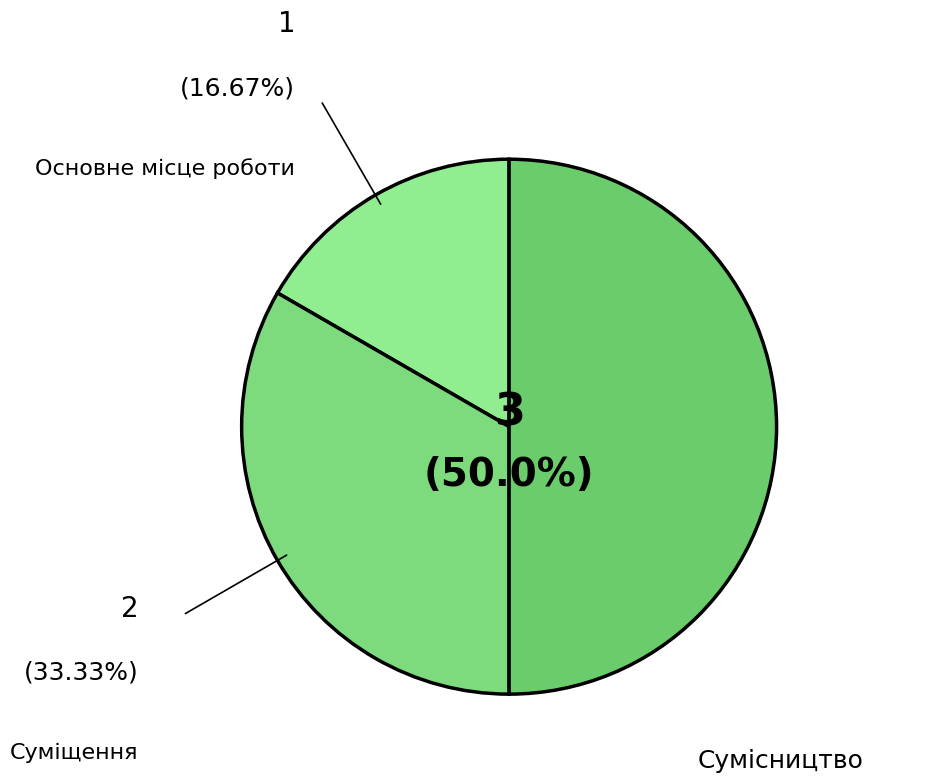

Is Суміщення the majority of the pie?

No